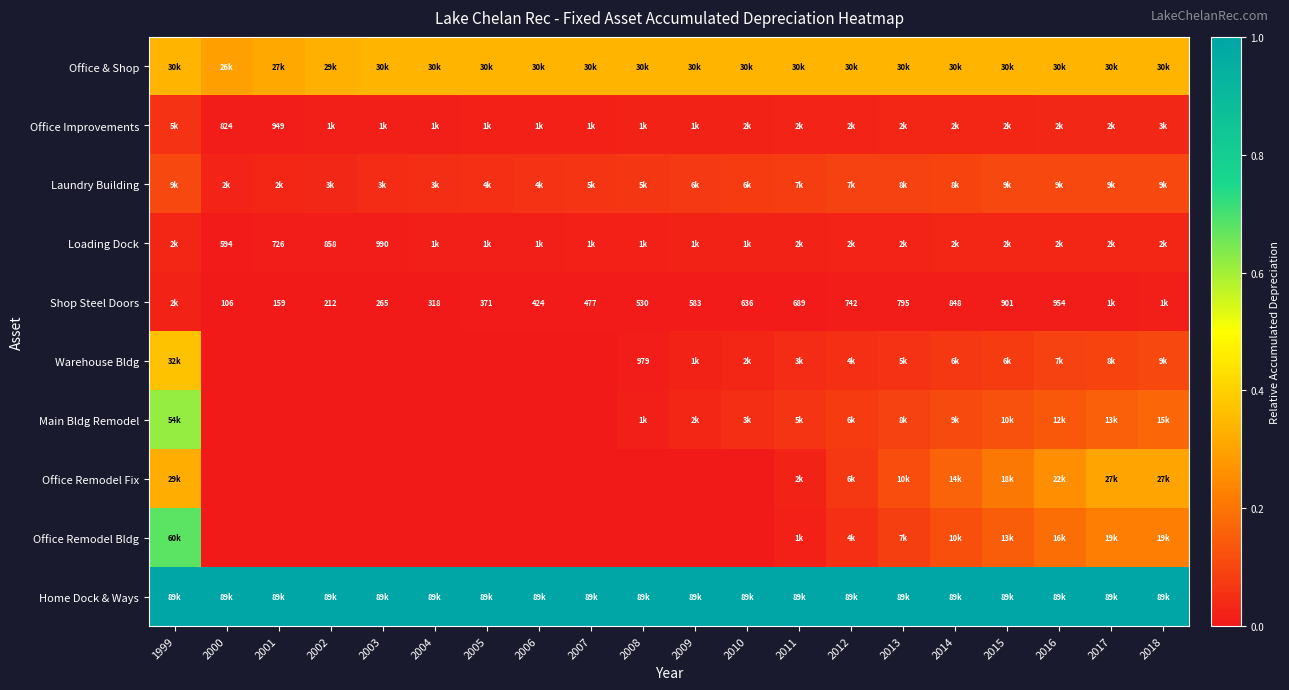

Between 2012 and 2014, which series saw the biggest shift?

Office Remodel Fix